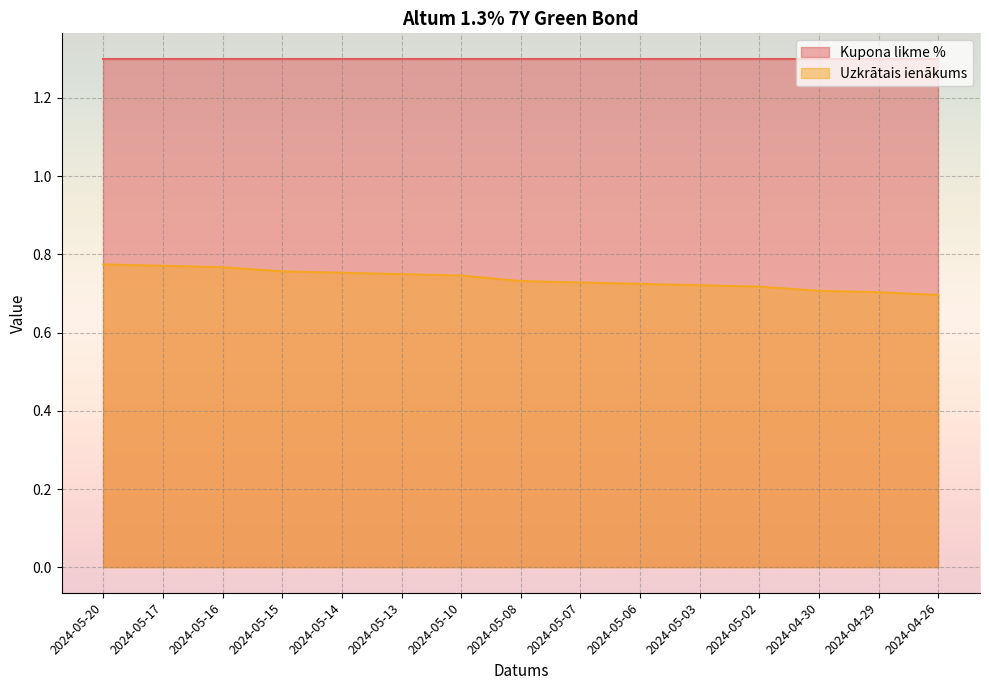

What is the difference between the second highest and minimum values?

0.1